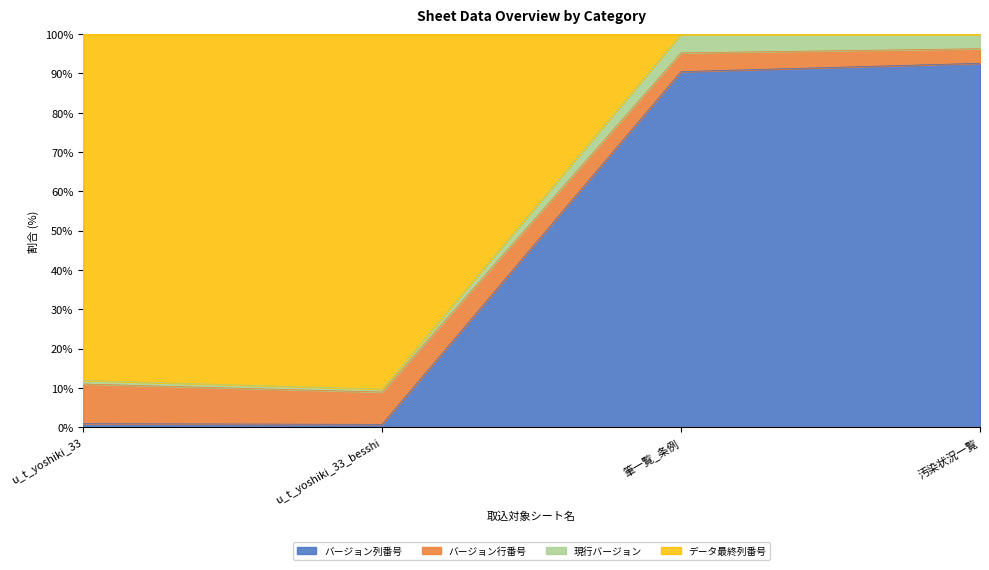

What is the sum of the データ最終列番号 values at u_t_yoshiki_33 and 汚染状況一覧?

107.3